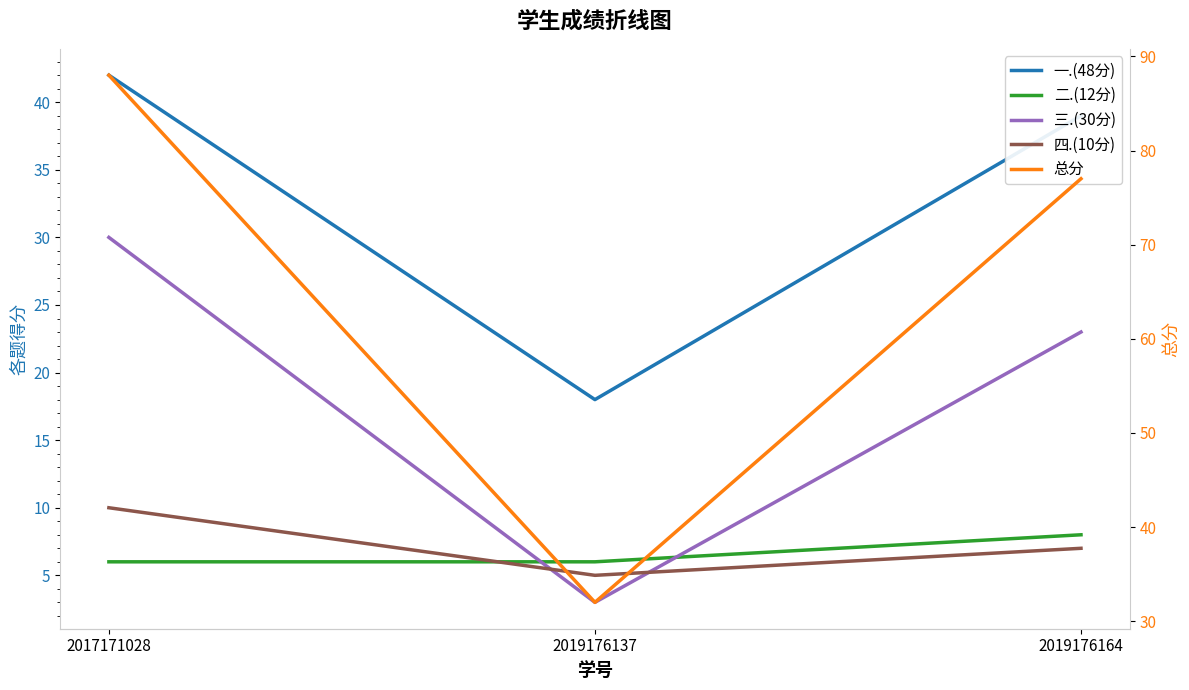

How many lines are shown in the chart?

5